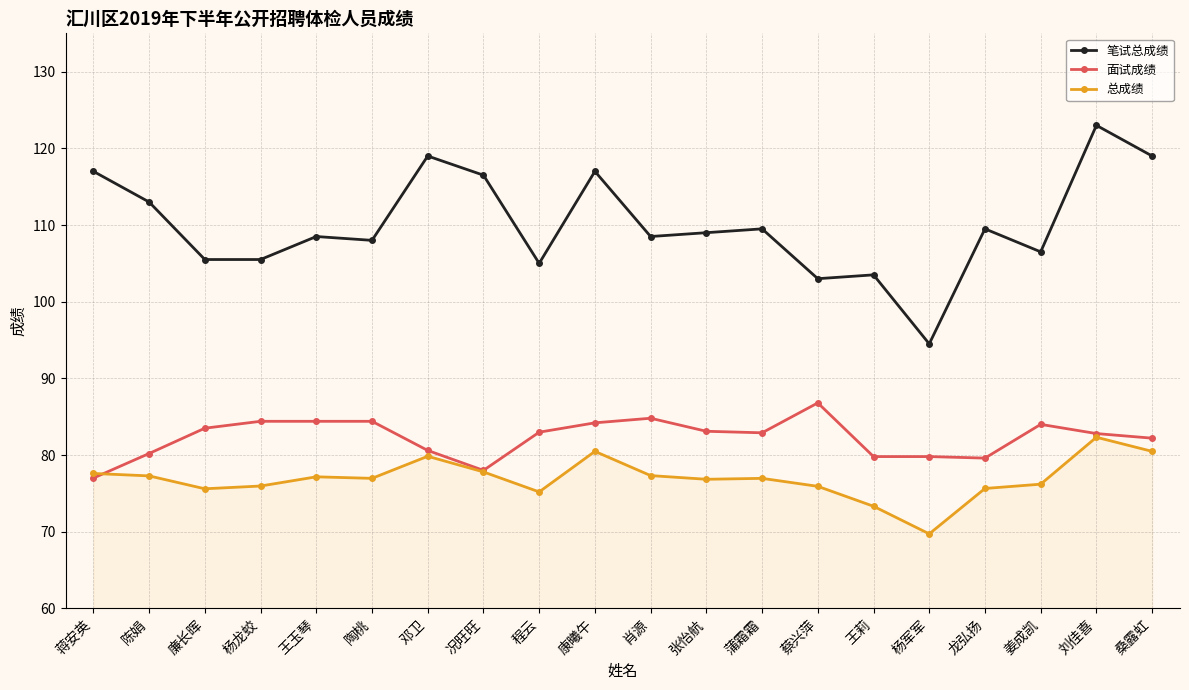

What is the label of the 8th point from the right?

蒲霜霜